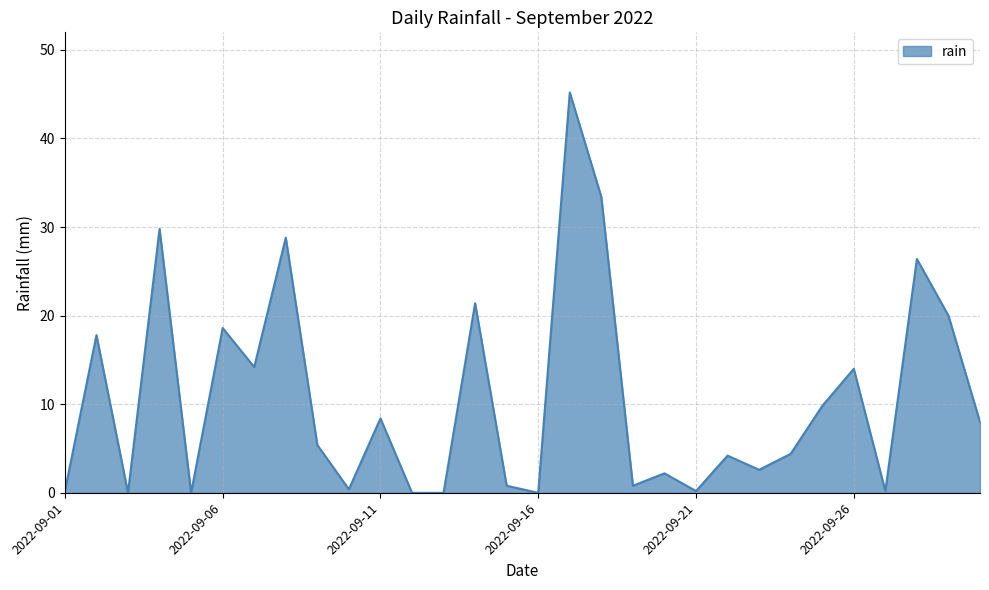

What is the sum of all values?

317.2